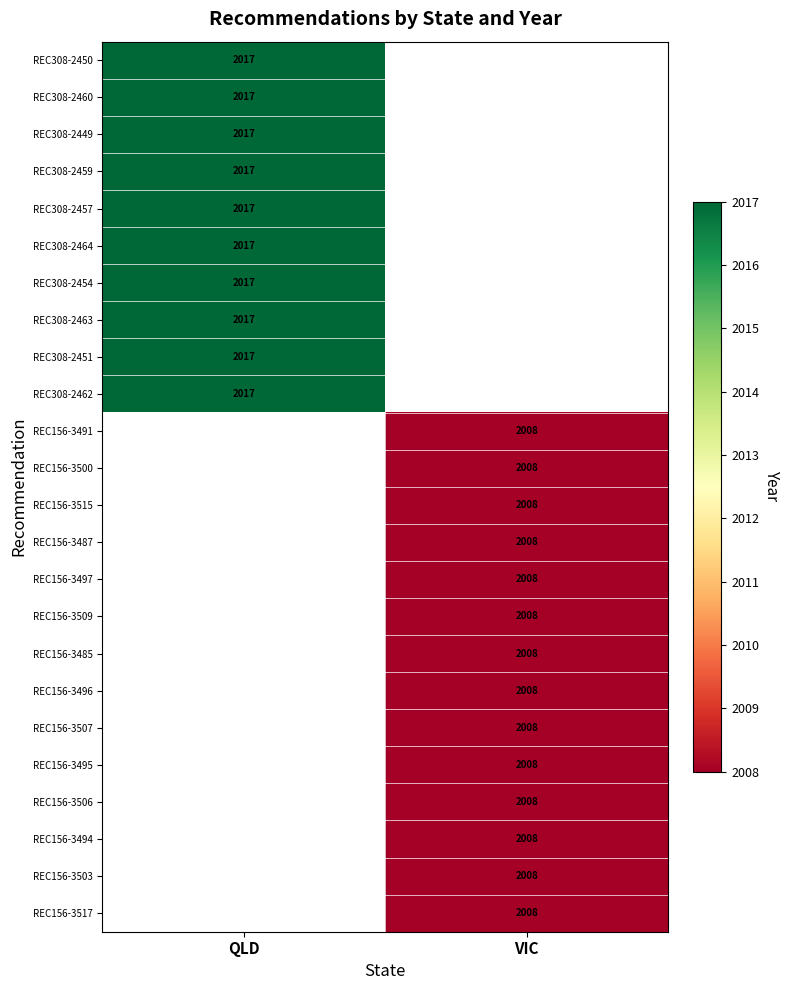

What is the smallest value displayed?

2008.0